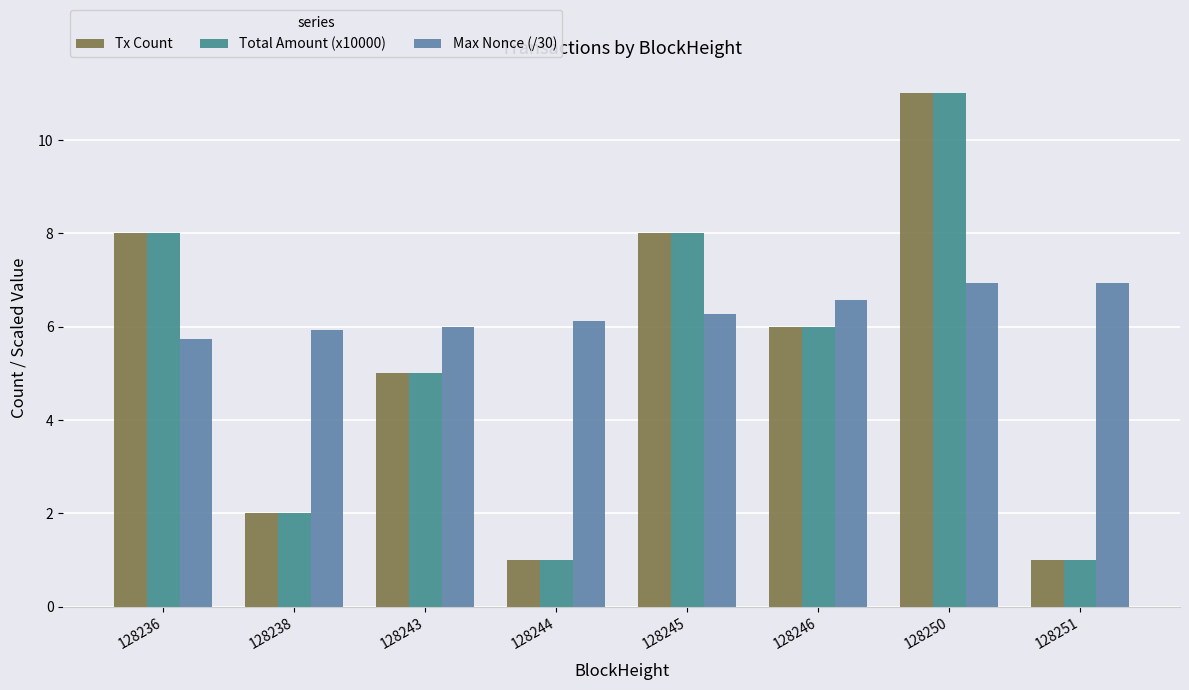

Reading left to right, extract all data points from this chart.

Tx Count: 8.0	2.0	5.0	1.0	8.0	6.0	11.0	1.0
Total Amount (x10000): 8.0	2.0	5.0	1.0	8.0	6.0	11.0	1.0
Max Nonce (/30): 5.7	5.9	6.0	6.1	6.3	6.6	6.9	6.9